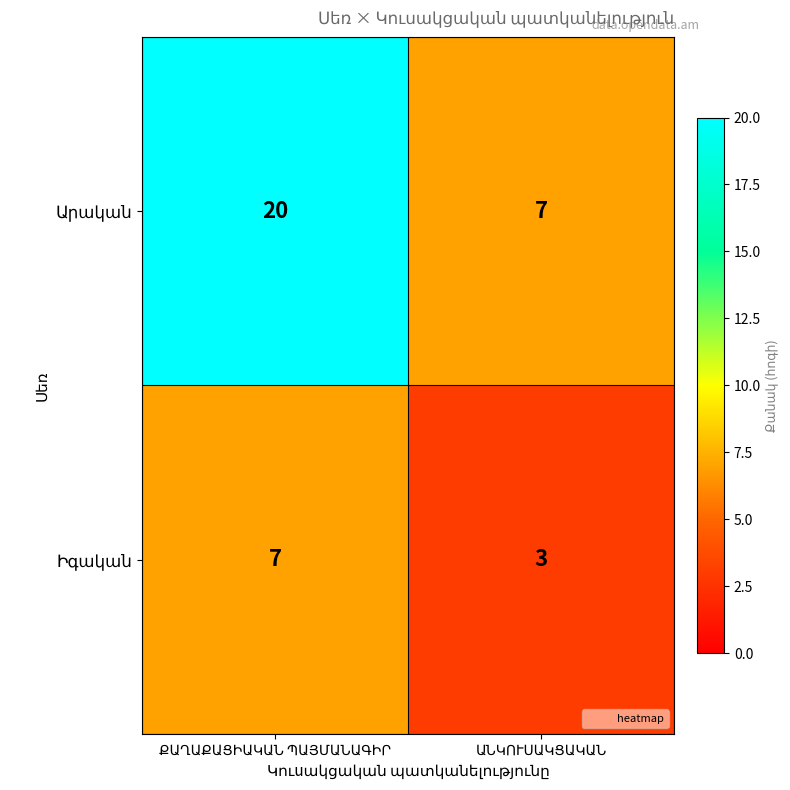

What is the minimum value shown in the chart?

3